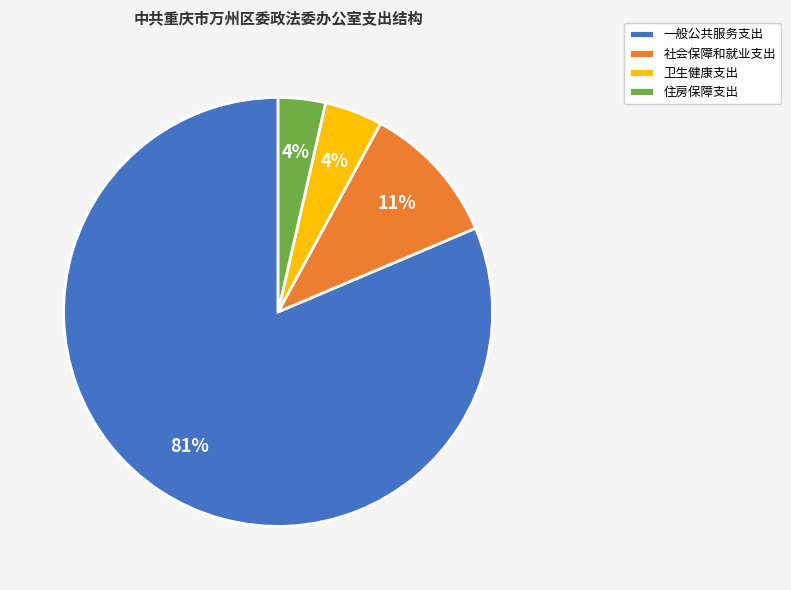

Which has a higher value, 卫生健康支出 or 一般公共服务支出?

一般公共服务支出